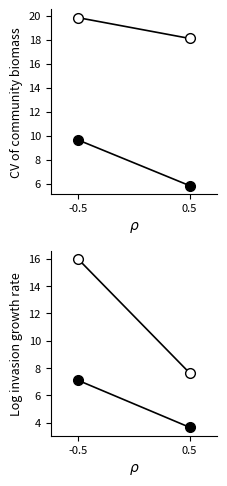

What is the smallest value displayed?

3.6